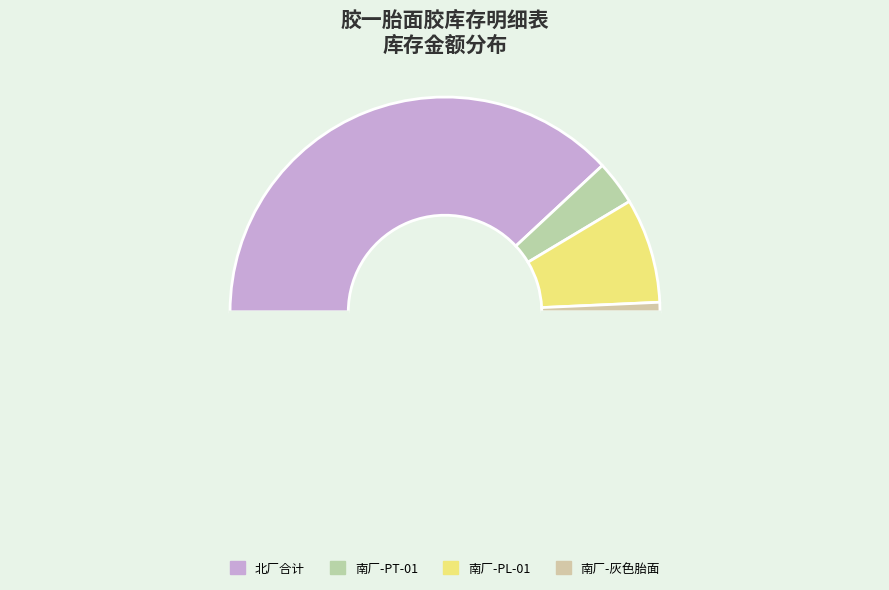

How many segments does this pie chart have?

5